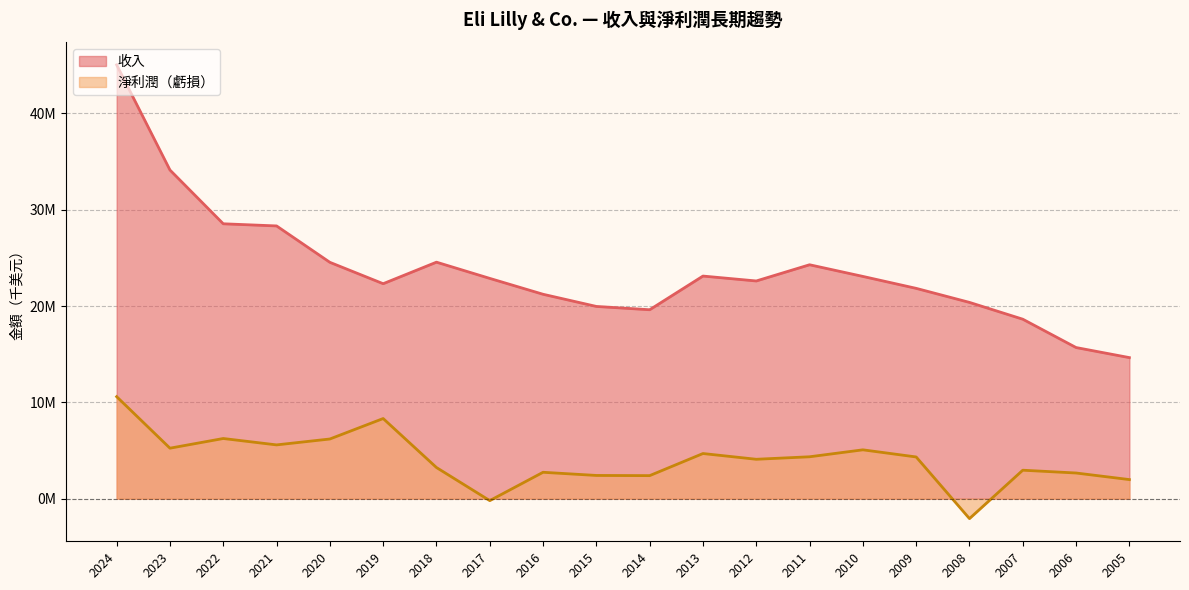

What is the average value of the 收入 series?

23768605